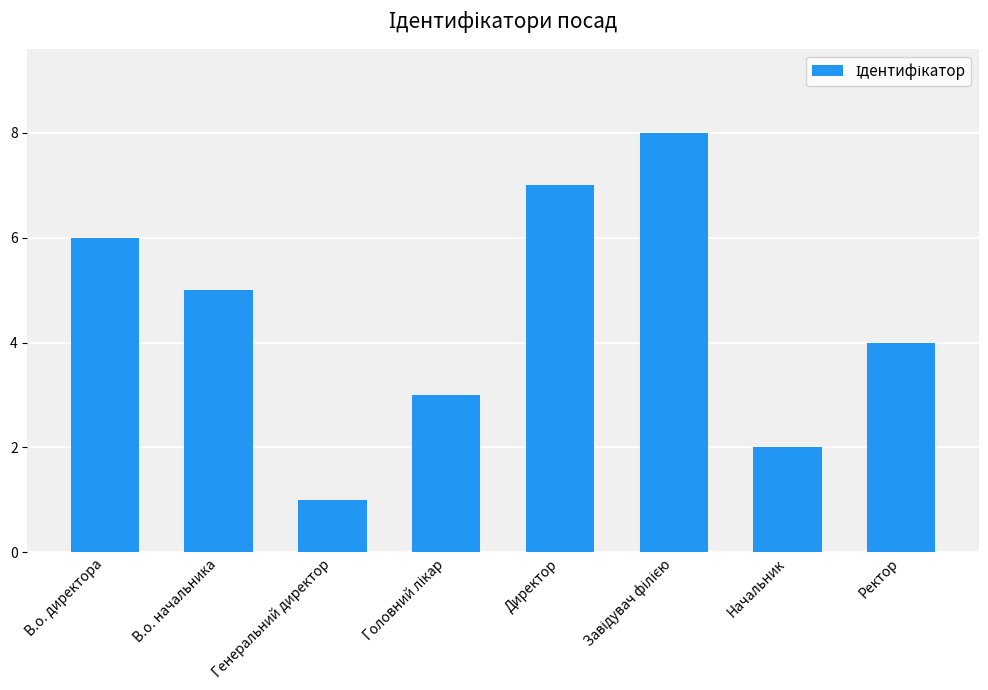

What is the ratio of the value at Ректор to the value at Директор?

0.6